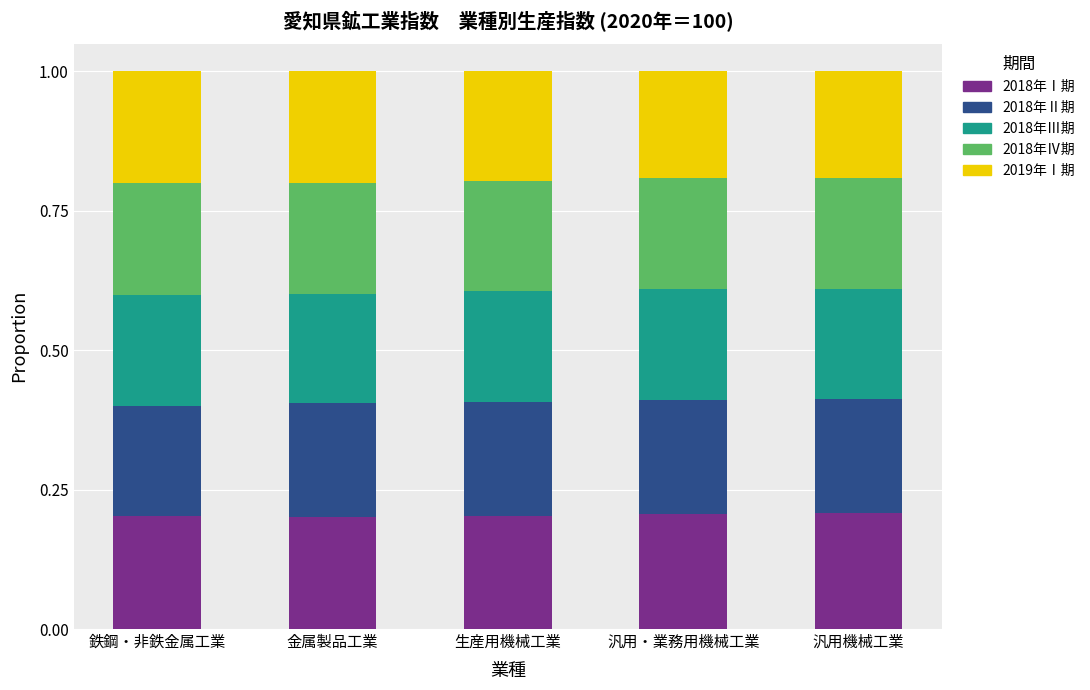

The 2018年Ⅰ期 series shows 0.2 at 鉄鋼・非鉄金属工業. True or false?

True